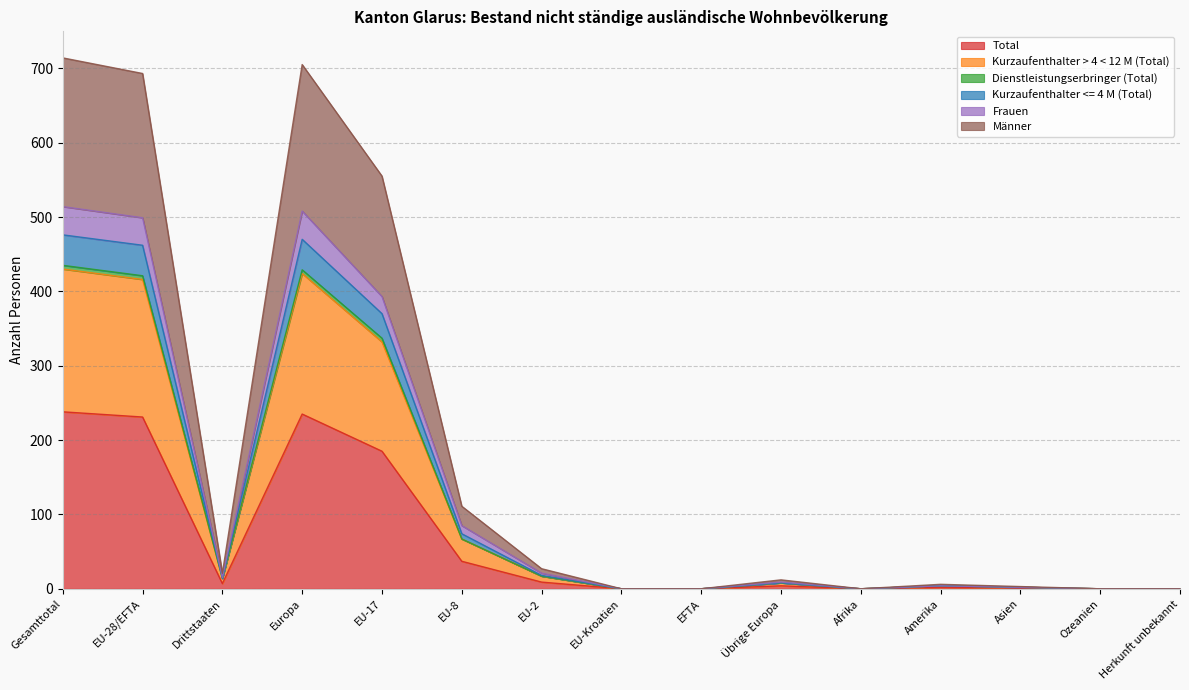

Which category has the lowest value across all series?

EU-Kroatien